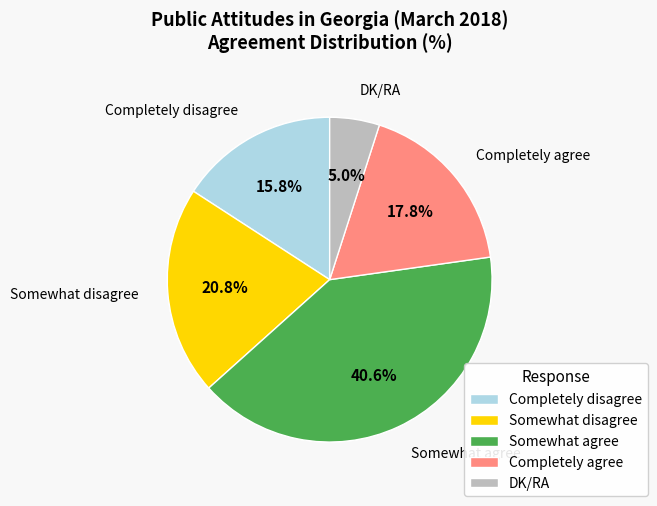

Which slice is the largest?

Somewhat agree